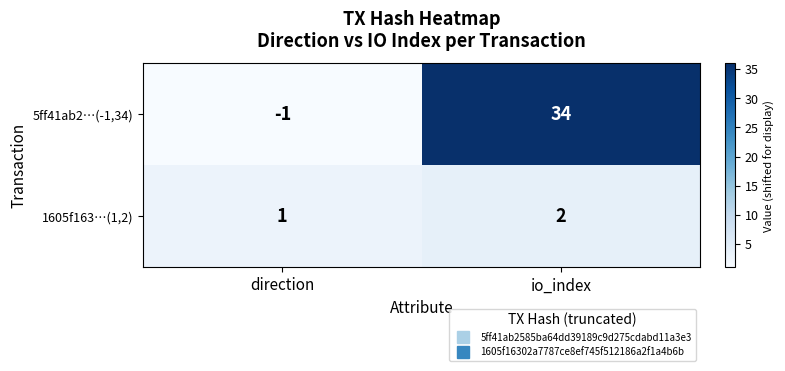

Reading left to right, list all the values displayed in this chart.

5ff41ab2…(-1,34): -1	34
1605f163…(1,2): 1	2